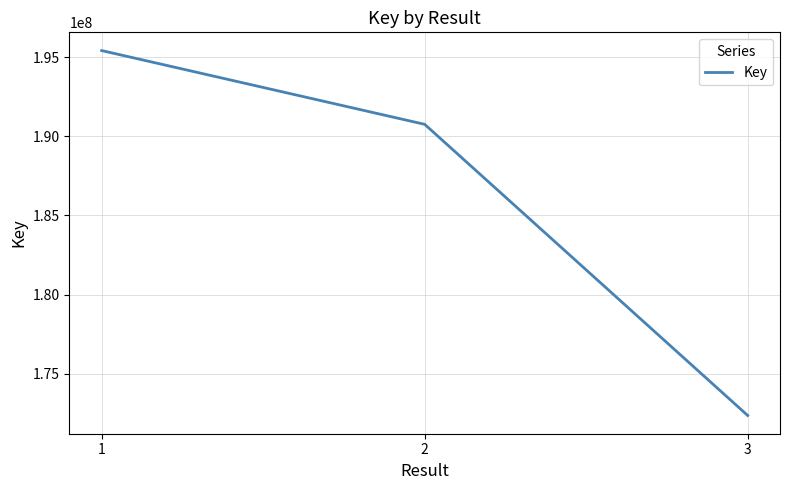

Is this an area chart (filled region under the line)?

No